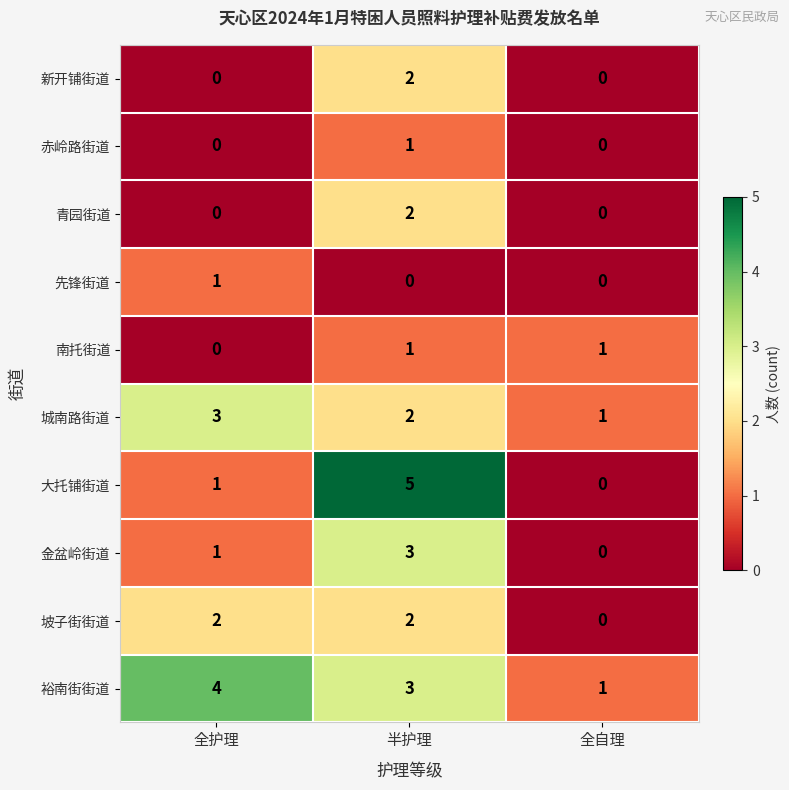

At which label is 南托街道 closest to 0?

全护理